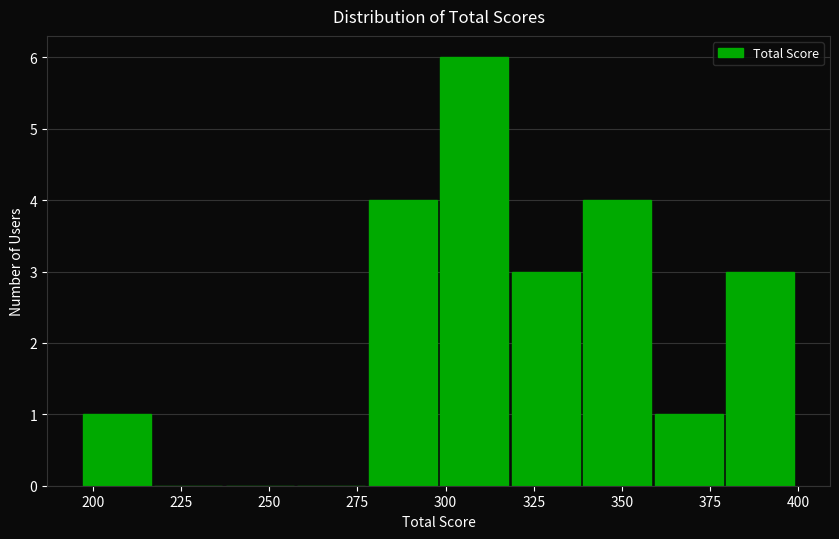

Which range on the x-axis has the tallest bar?

300 to 320